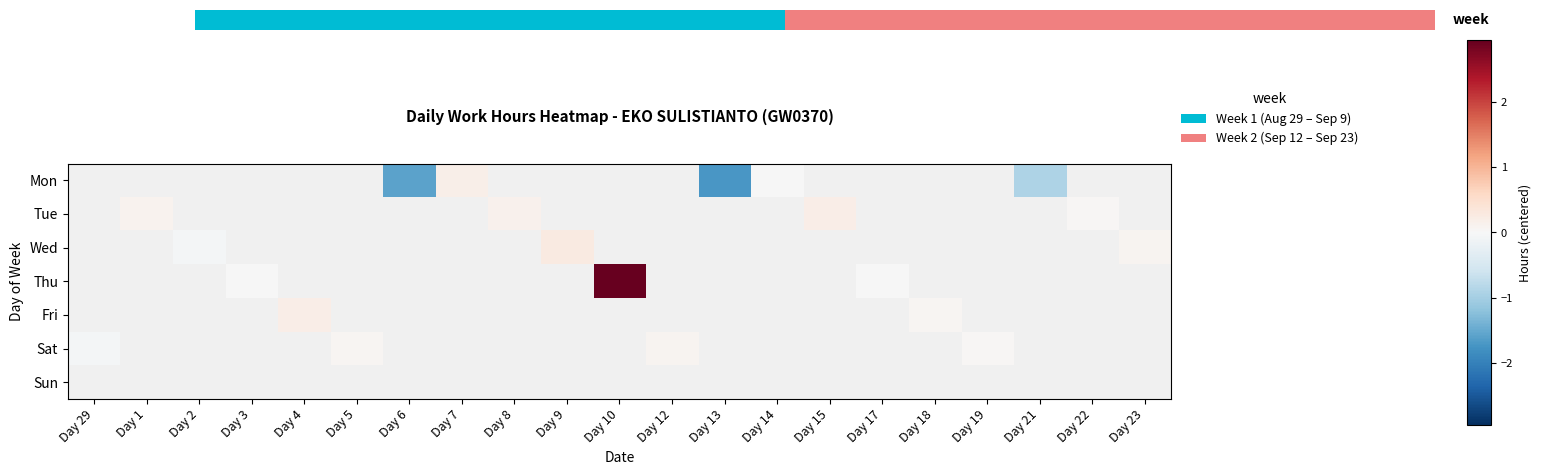

How many distinct data groups are displayed?

7